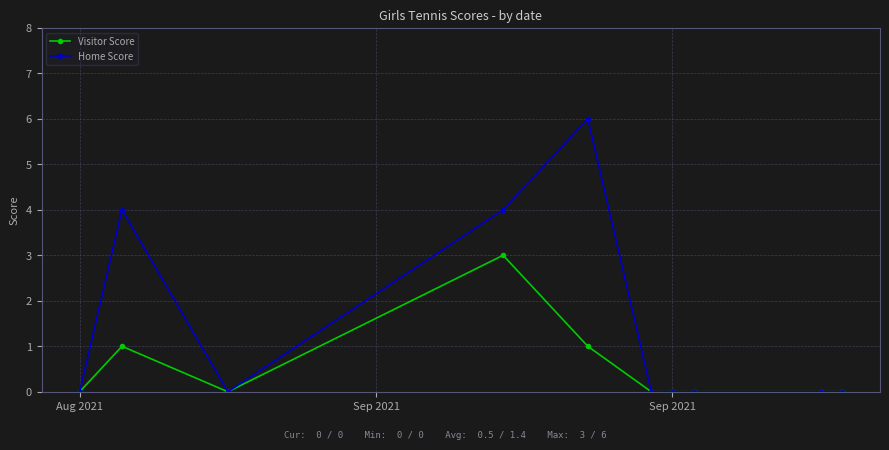

List the series in order of their peak value, highest first.

Home Score, Visitor Score